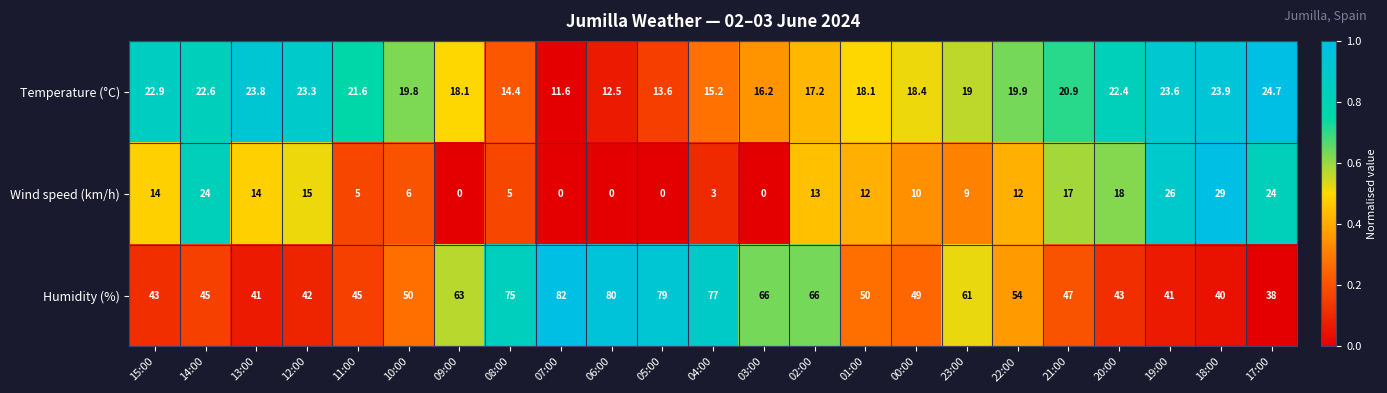

Where does the Temperature (°C) series first go above 19?

15:00